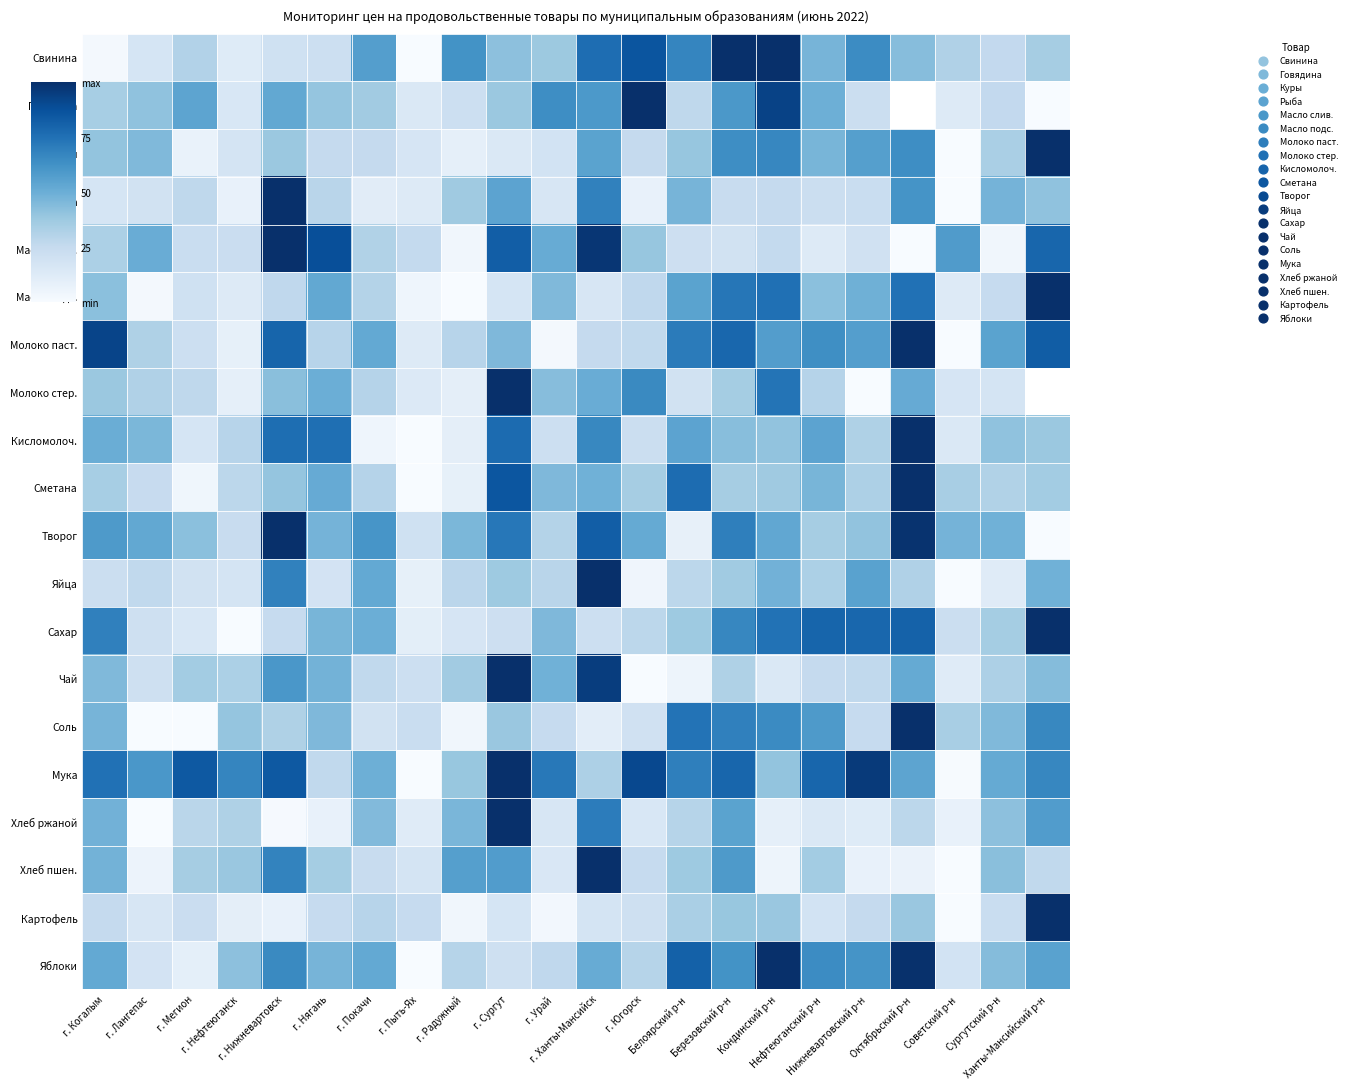

Which series has the largest range (max minus min)?

Чай